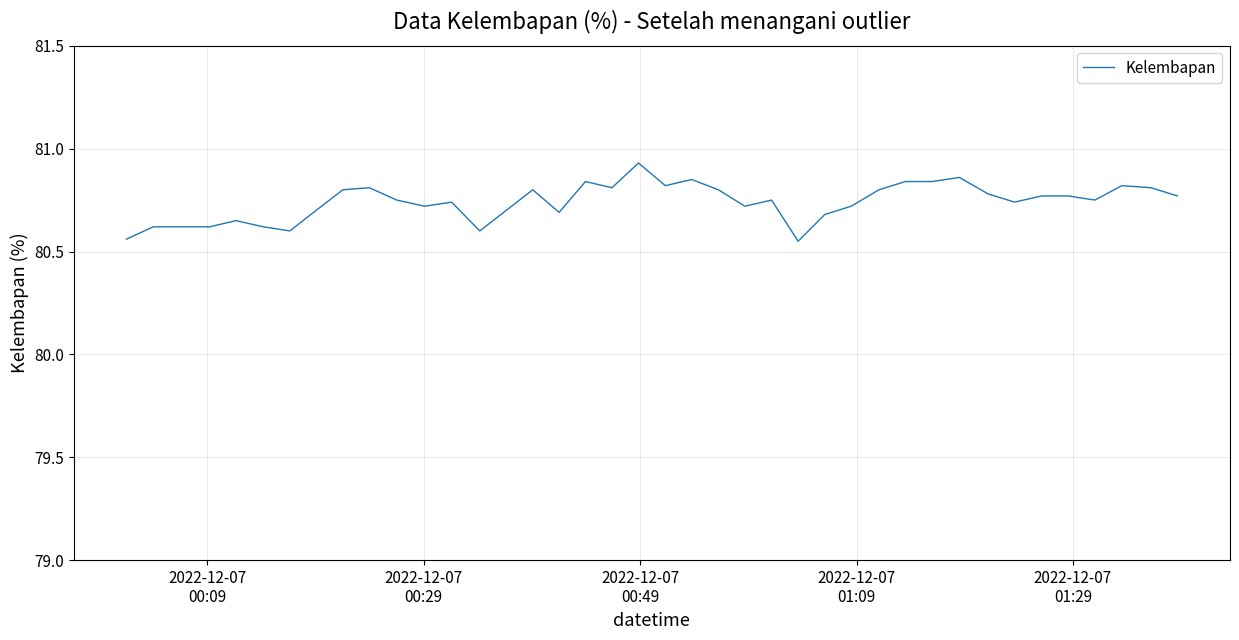

What is the difference between the maximum and minimum values?

0.4